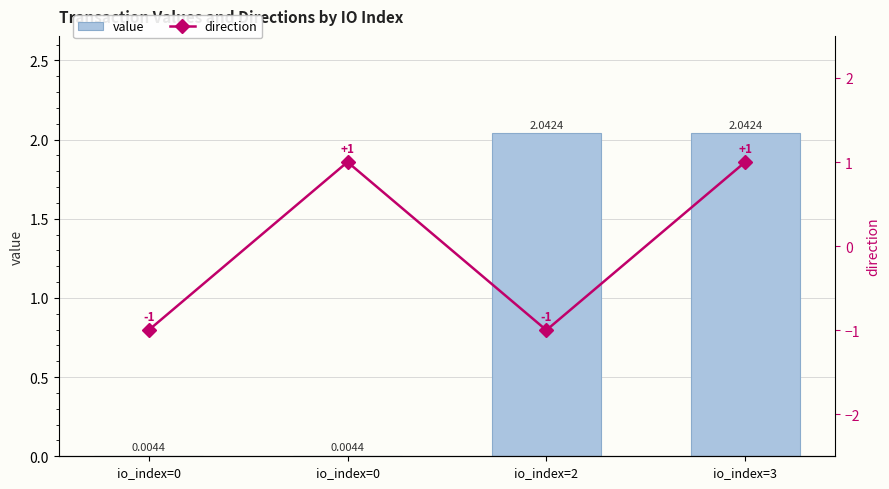

Count the number of categories in the chart.

4